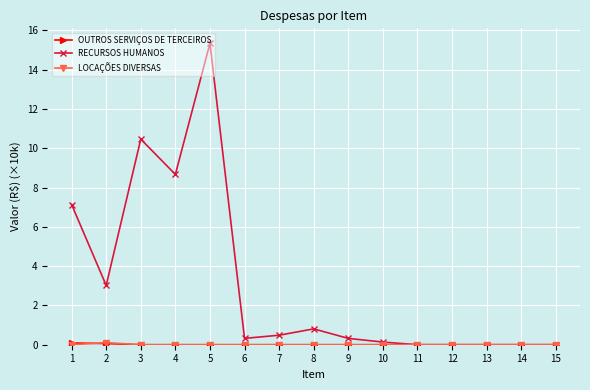

Which series has the widest spread of values?

RECURSOS HUMANOS